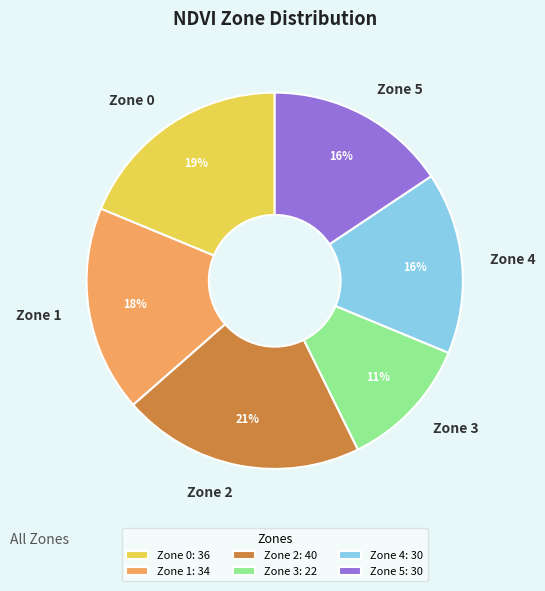

What is the ratio of the value at Zone 1 to the value at Zone 0?

0.9